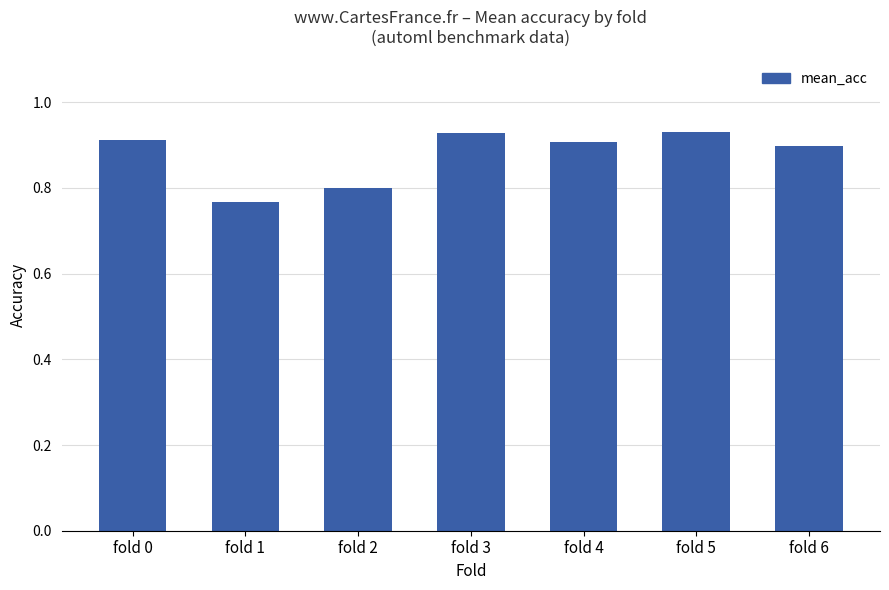

How many values are between 0 and 1?

7